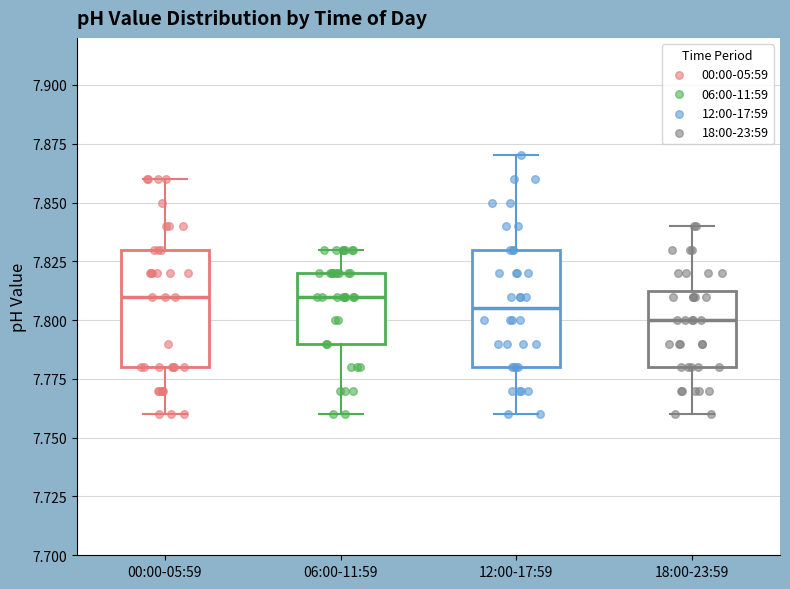

Where does the upper whisker of the box for 18:00-23:59 end on the y-axis? The values are not printed on the chart, so give them approximately, as read against the axis.

7.840